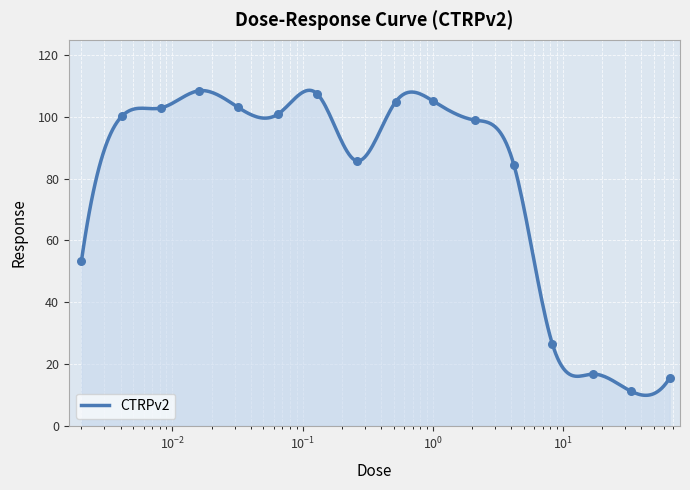

Approximately how many times larger is the value at 0.0041 compared to 0.0081?

1.0